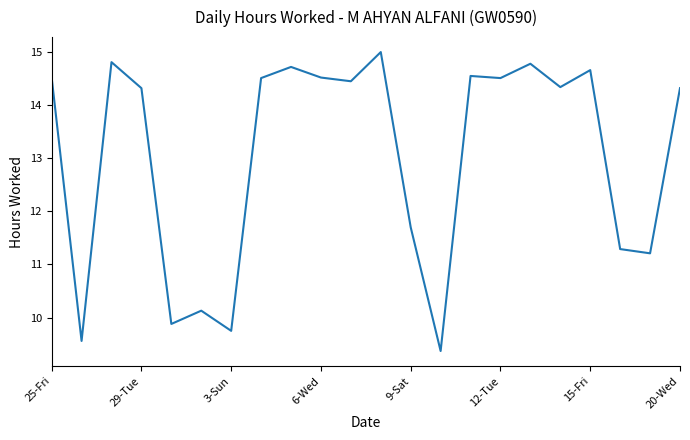

How many values are below 14?

8